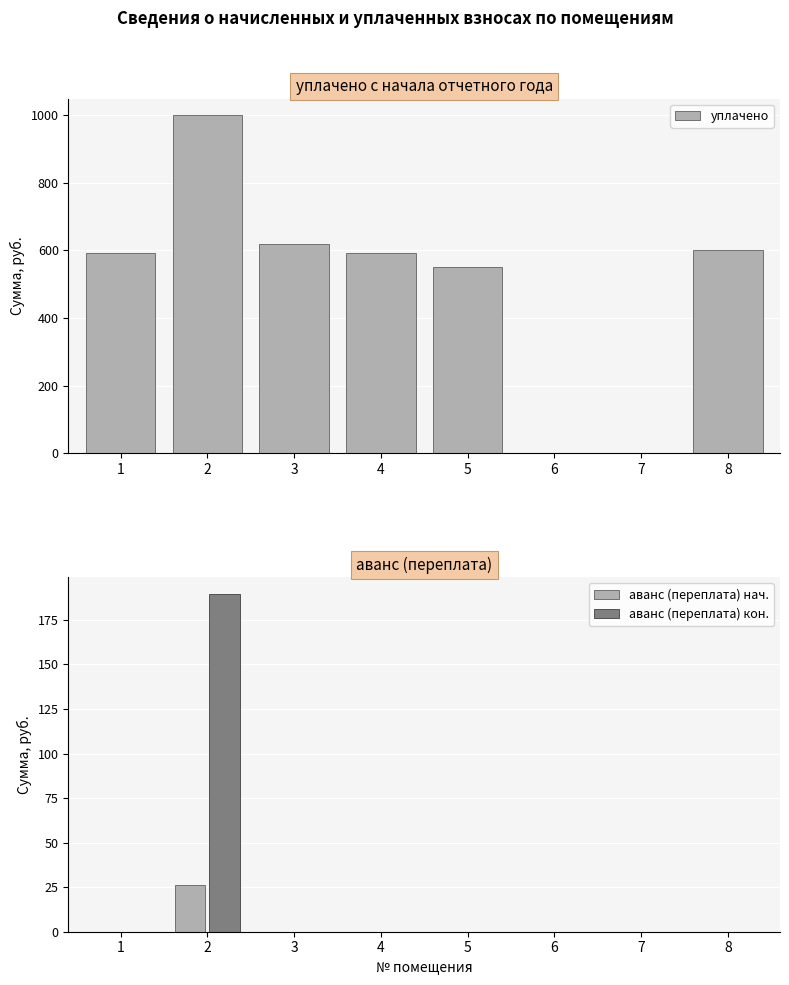

How many series are shown in this chart?

3